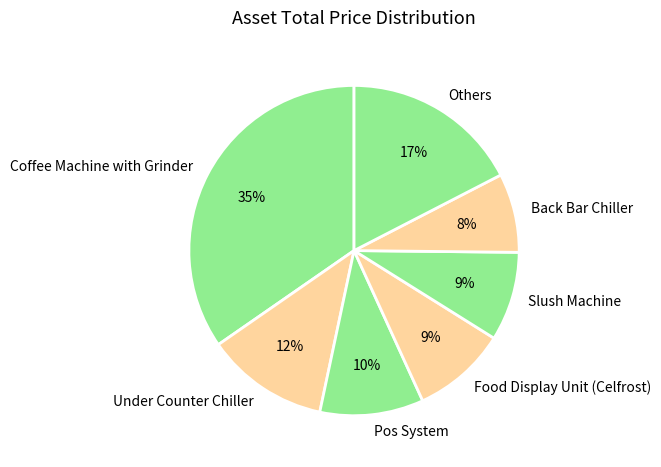

Does any single category account for the majority?

No